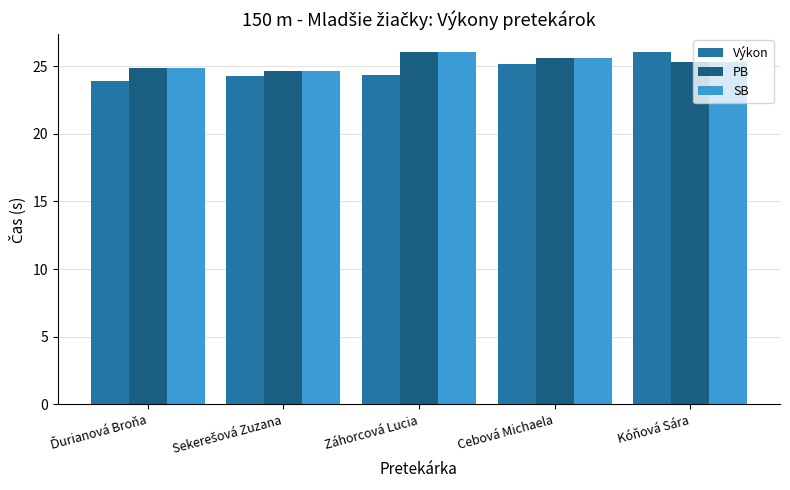

What is the label of the 4th bar from the left?

Cebová Michaela